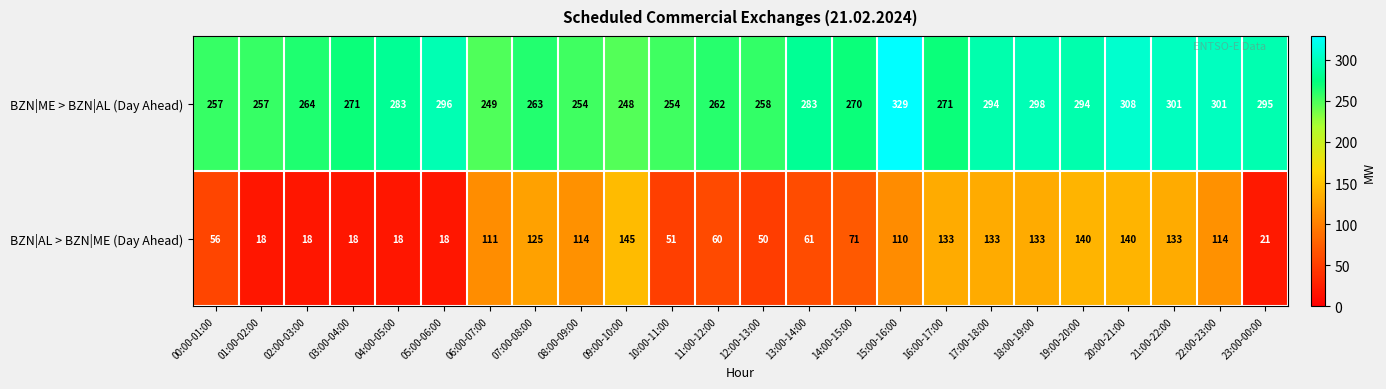

What is the sum of all BZN|AL > BZN|ME (Day Ahead) values?

1991